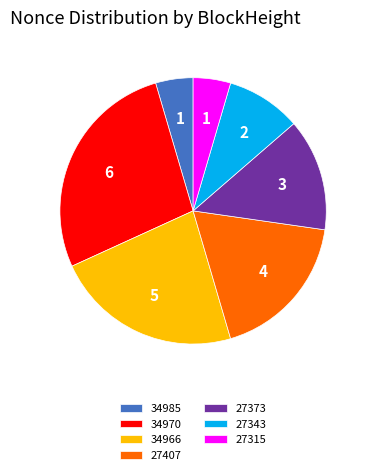

Combined, do 27315 and 34966 account for over 50%?

No